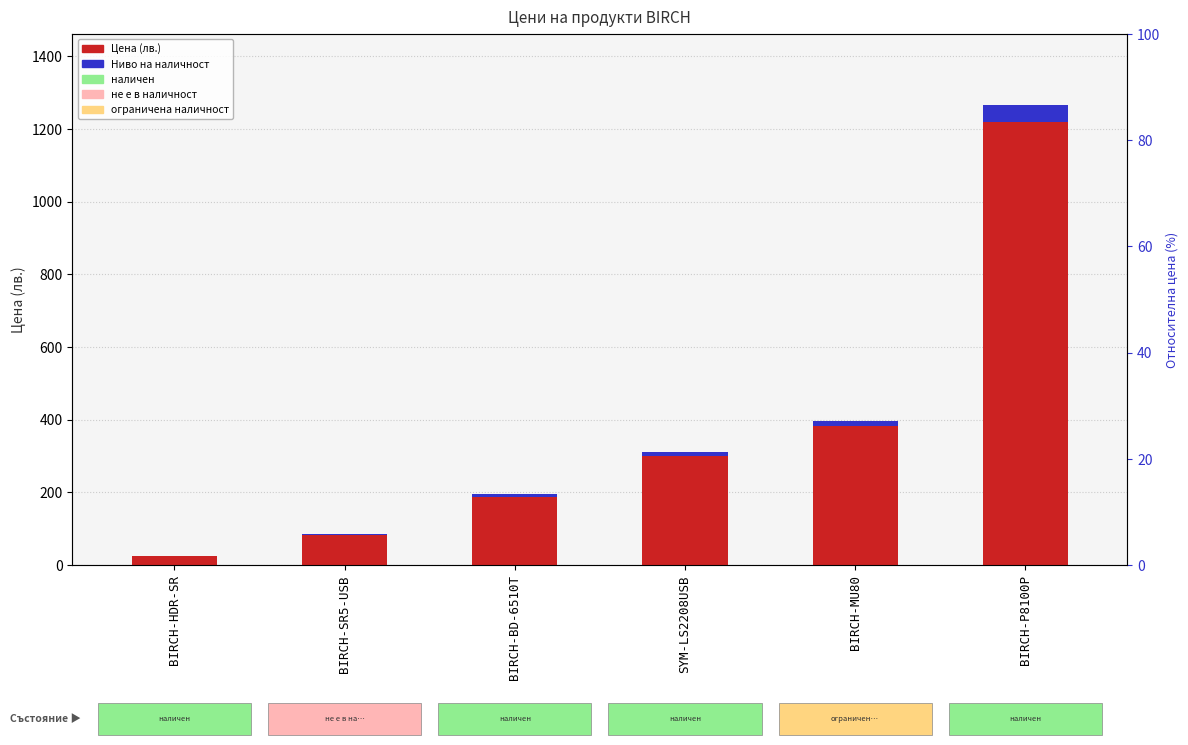

At which label is Цена (лв.) closest to 620?

BIRCH-MU80